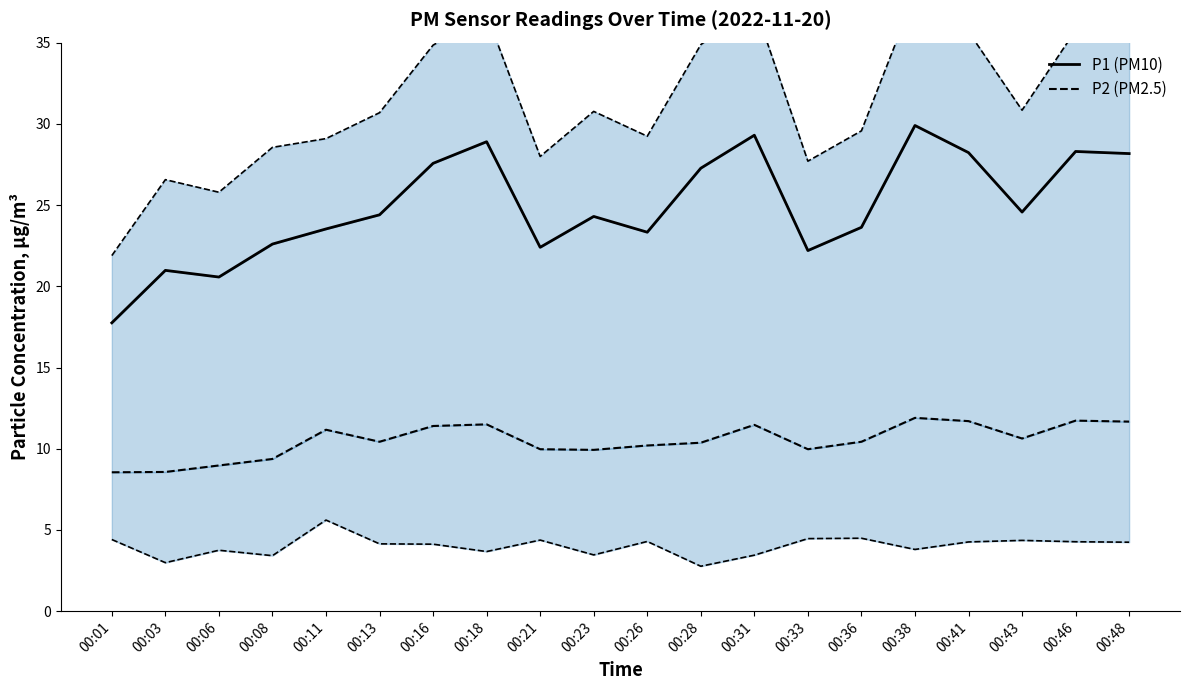

What is the greatest value displayed?

29.9